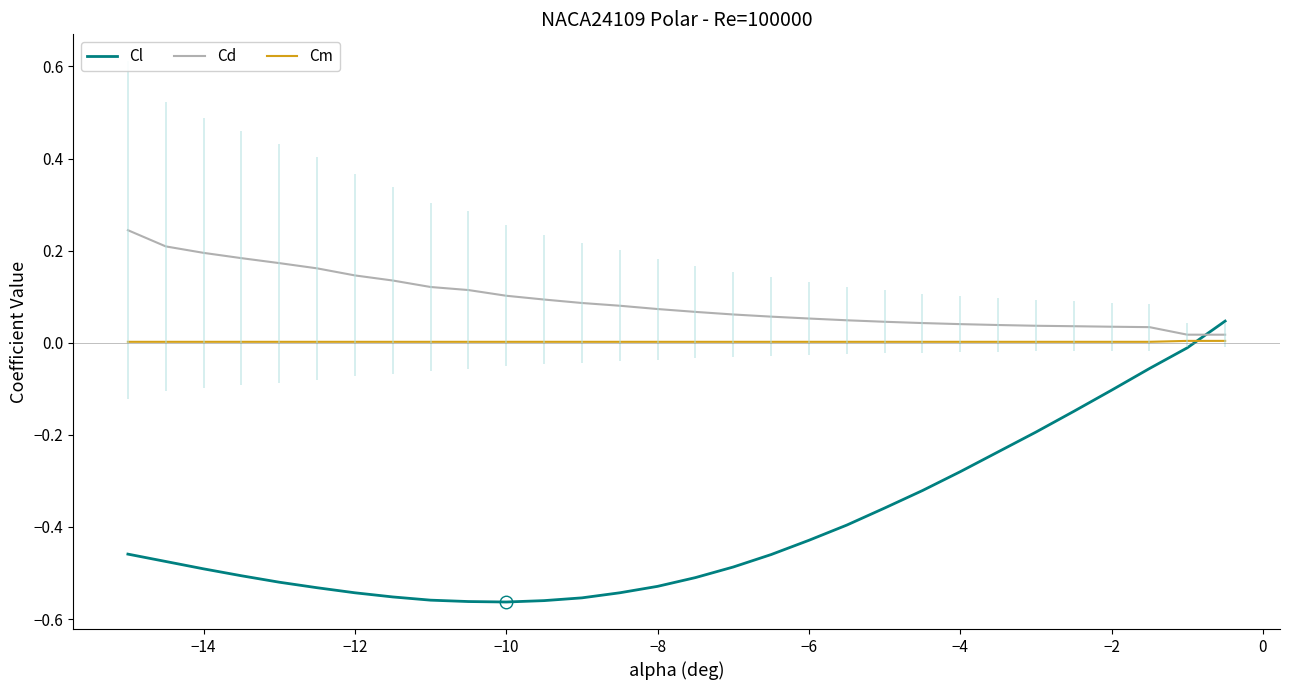

The value of Cd at −14 is 0.1. True or false?

False